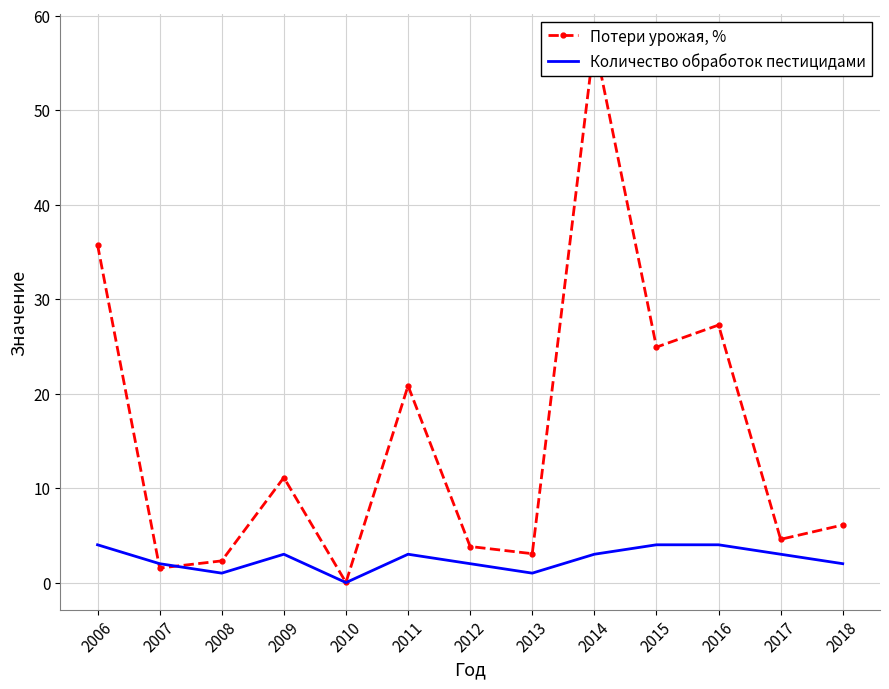

True or false: Количество обработок пестицидами has a value of 1.0 at 2013.

True